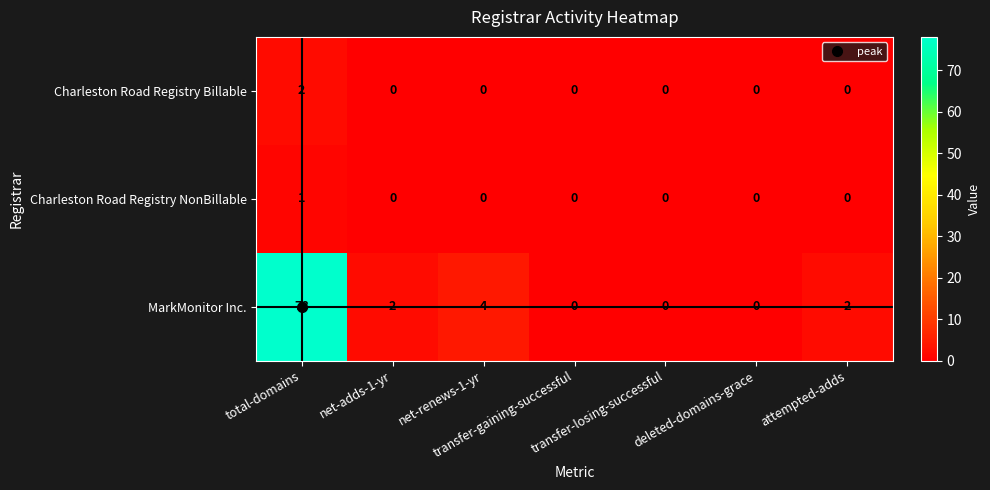

Rank the series by their maximum value, from lowest to highest.

Charleston Road Registry NonBillable, Charleston Road Registry Billable, MarkMonitor Inc.